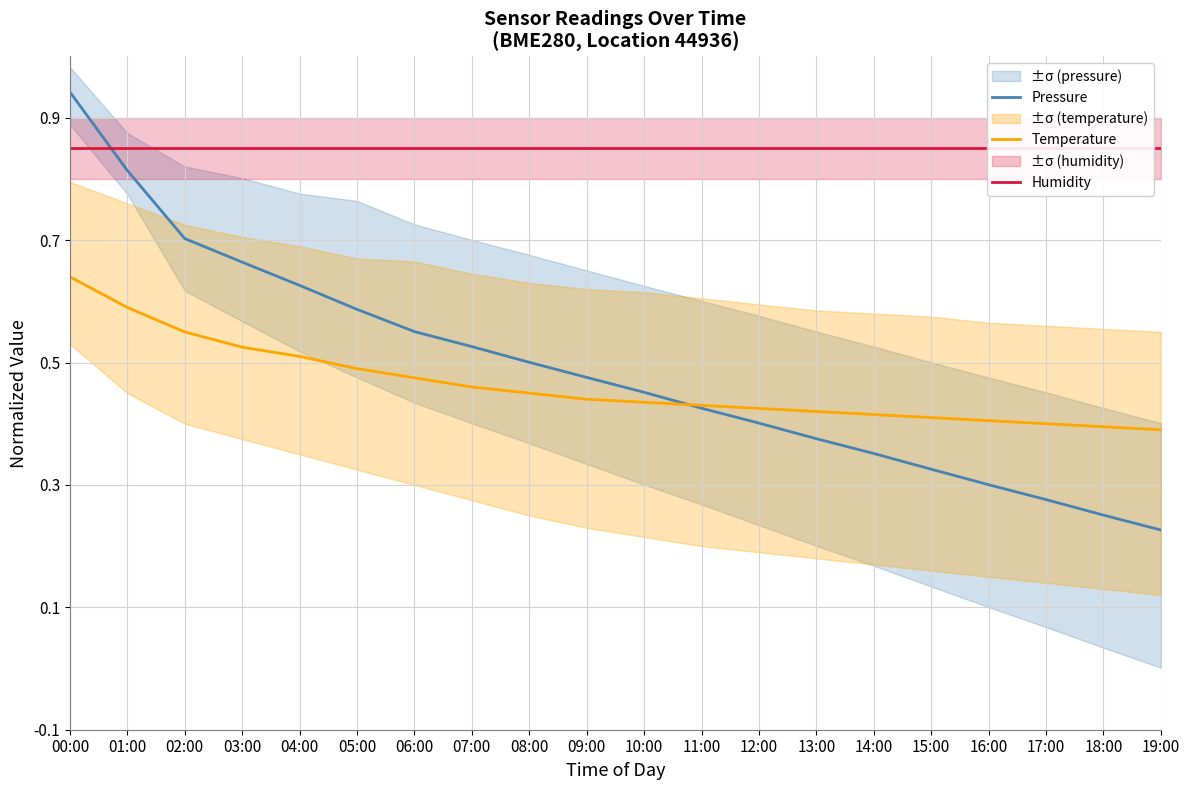

Between 16:00 and 17:00, which series saw the biggest shift?

Pressure